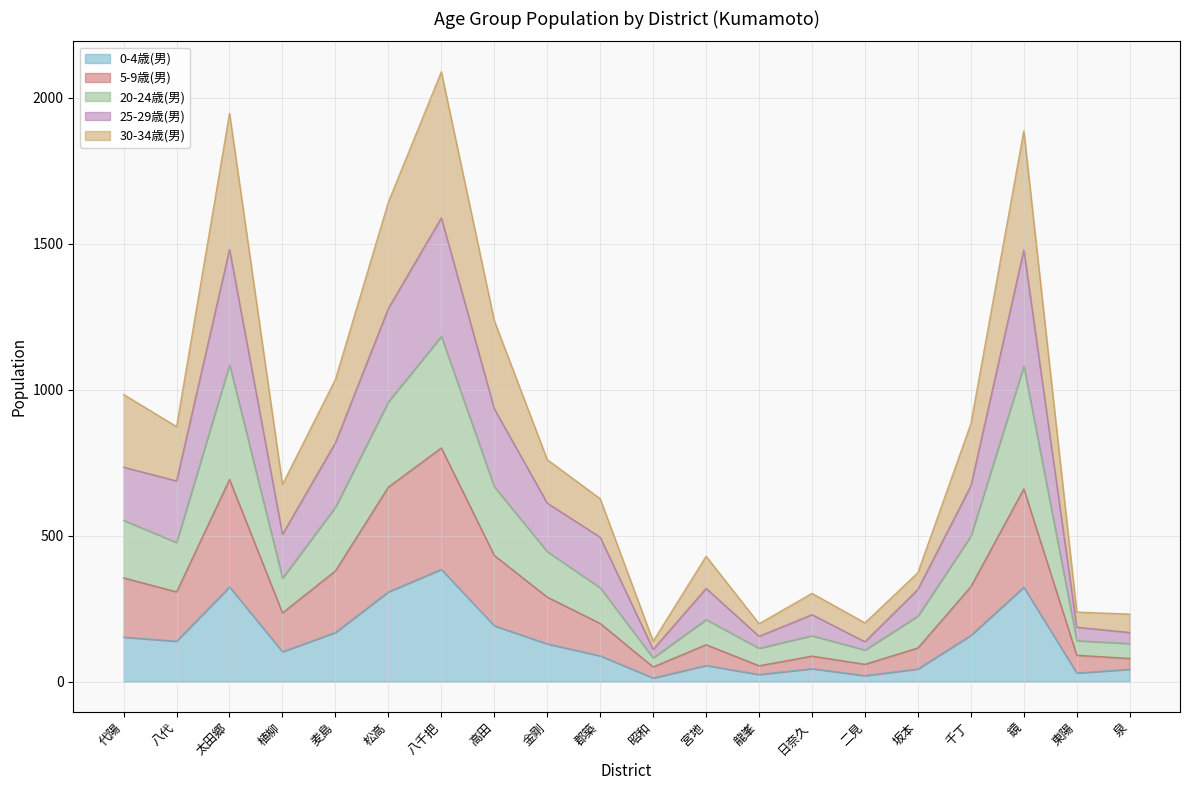

Is it true that 0-4歳(男) equals 14 at 二見?

False